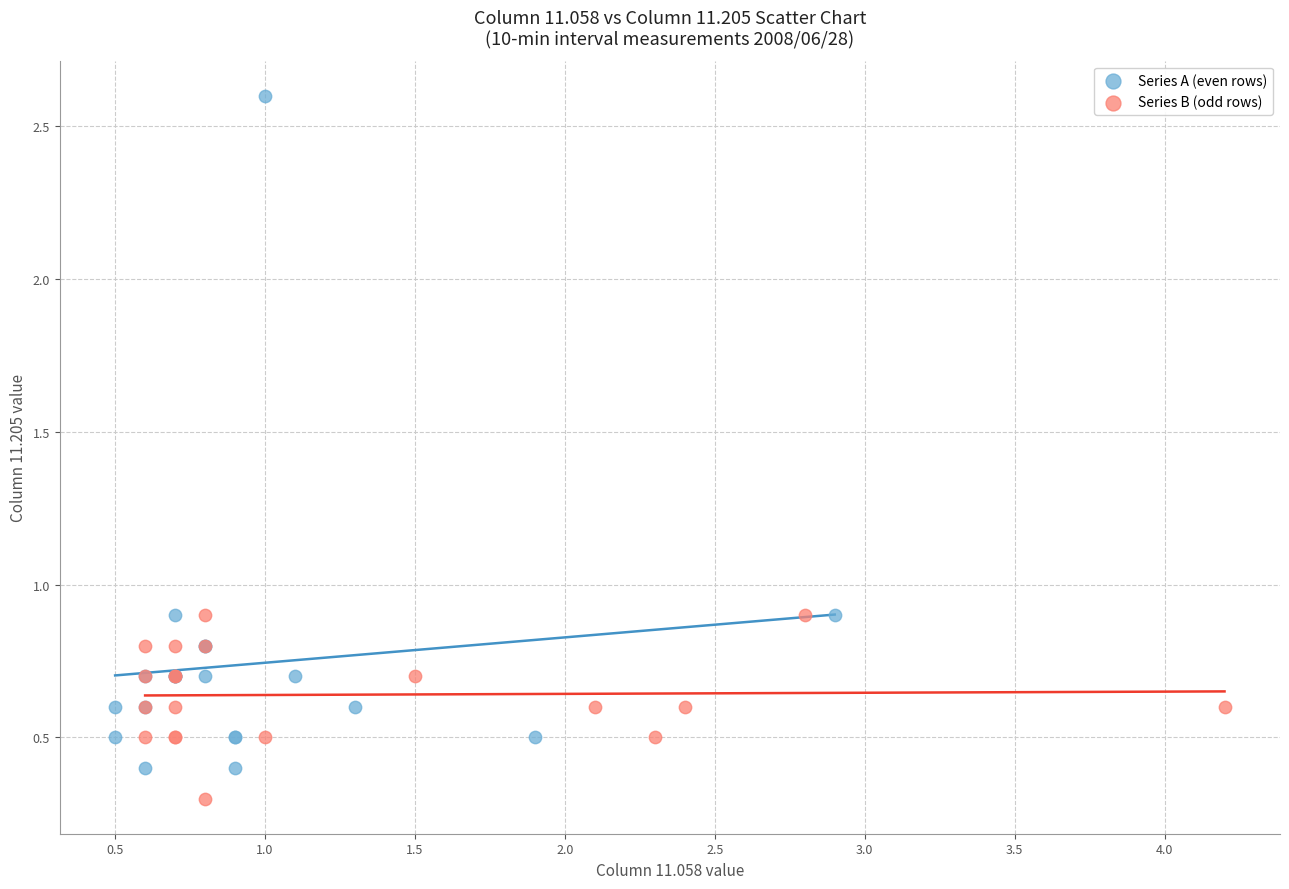

Which series contains the highest Y value?

Series A (even rows)